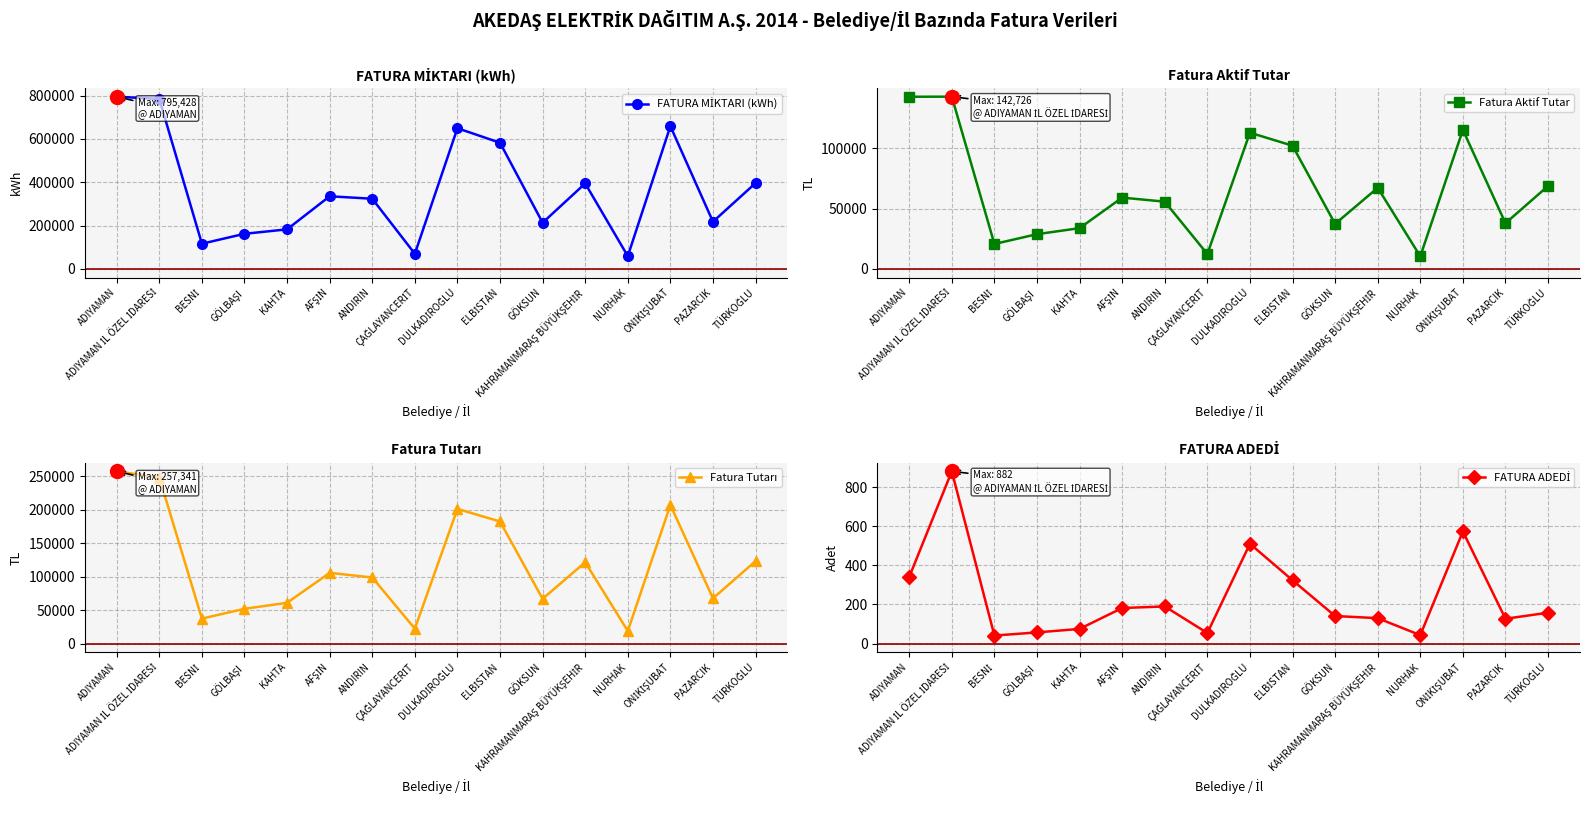

At which category is the sum across all series the highest?

ADIYAMAN